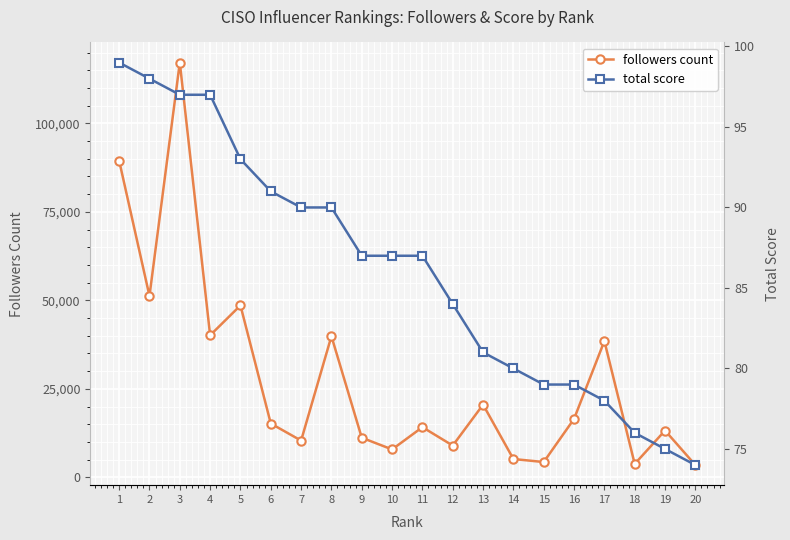

True or false: total score and followers count intersect in this chart.

False